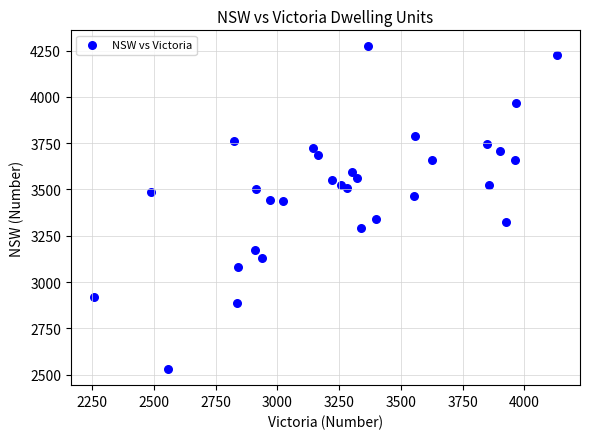

What is the range of Y values (max minus min)?

1741